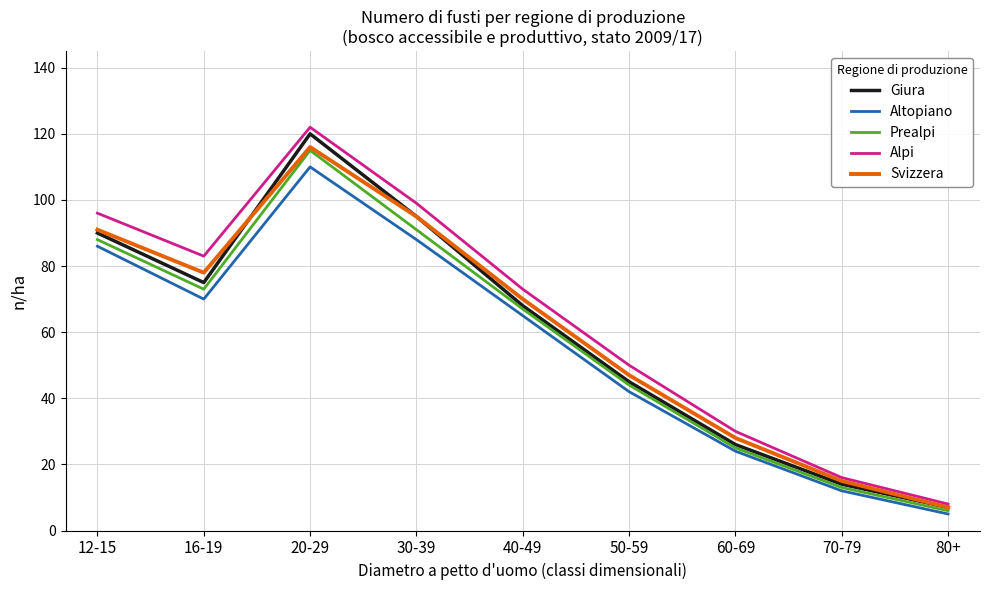

Which series changed the most between 50-59 and 70-79?

Alpi